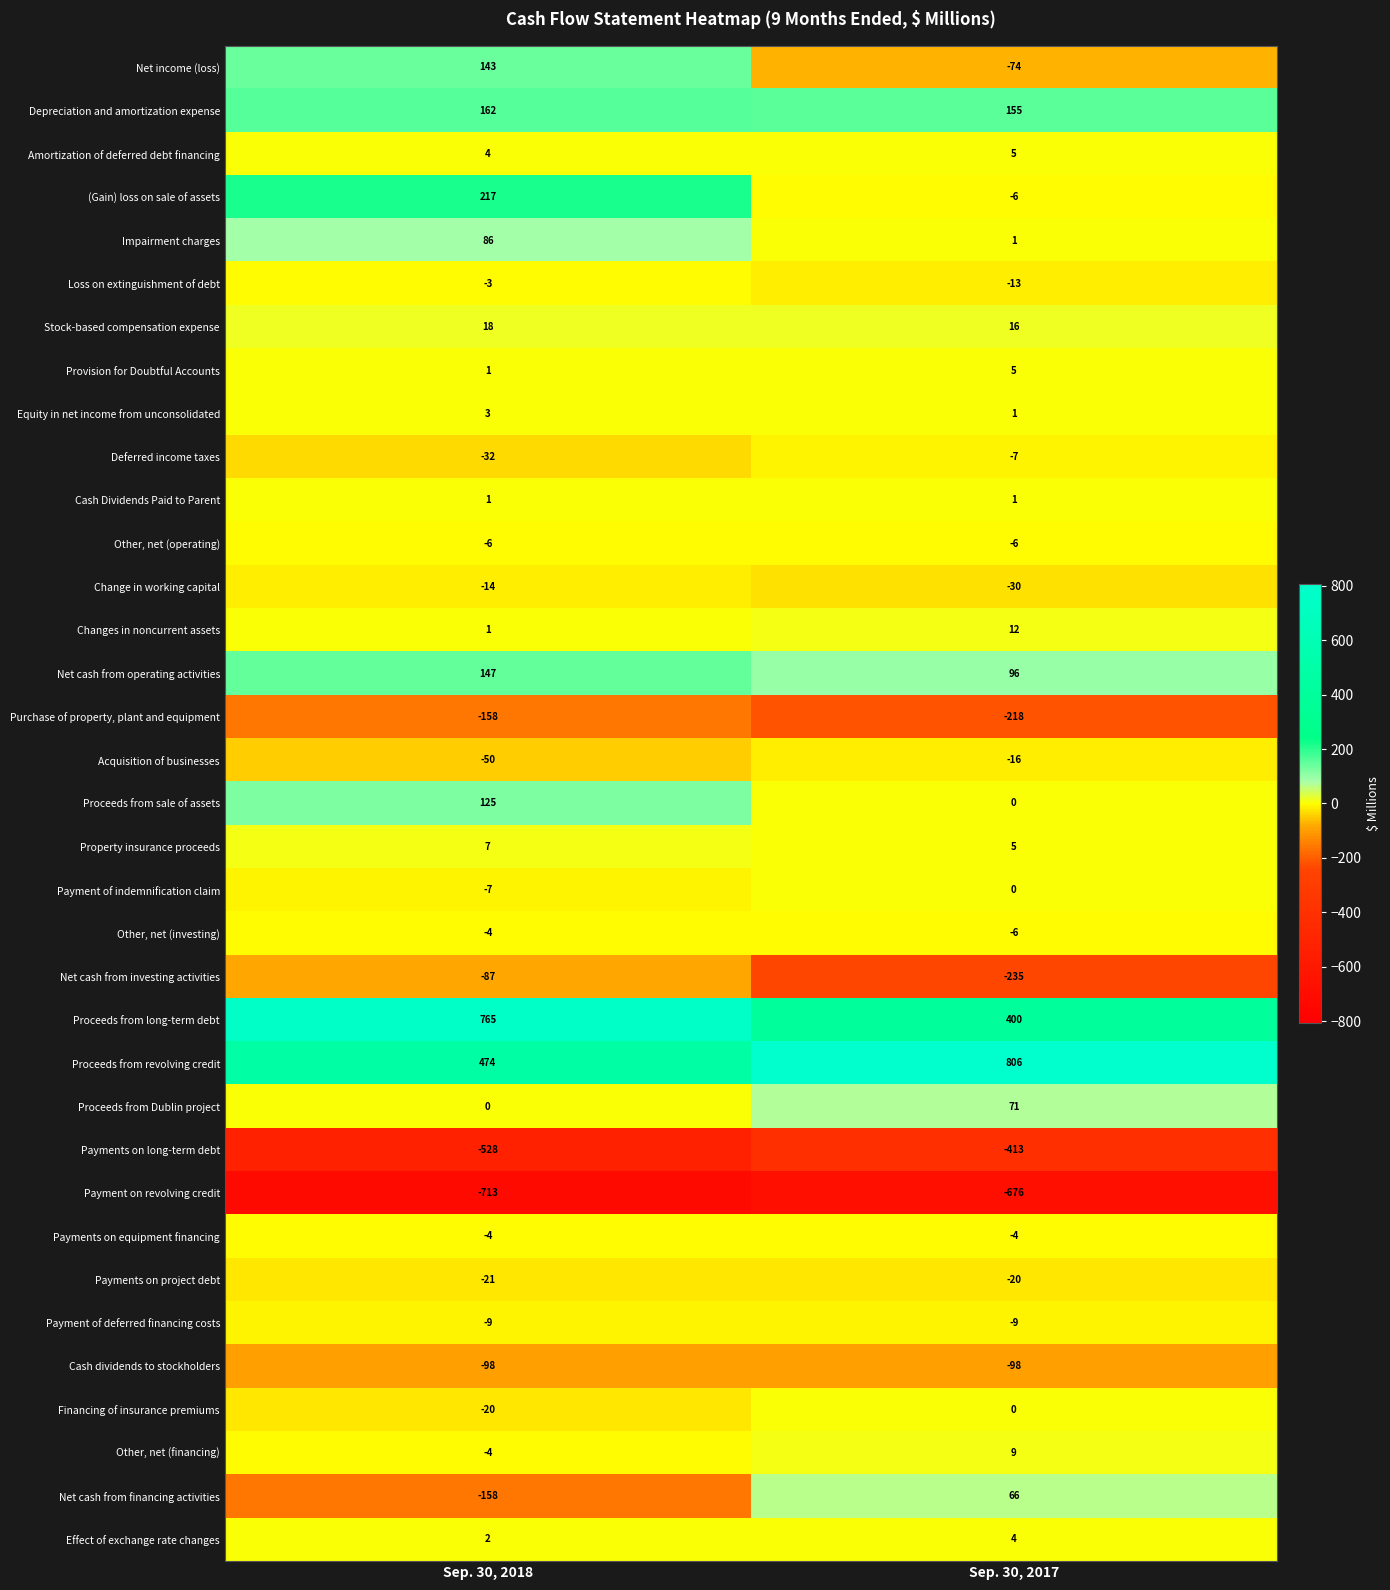

Which series changed the most between Sep. 30, 2018 and Sep. 30, 2017?

Proceeds from long-term debt